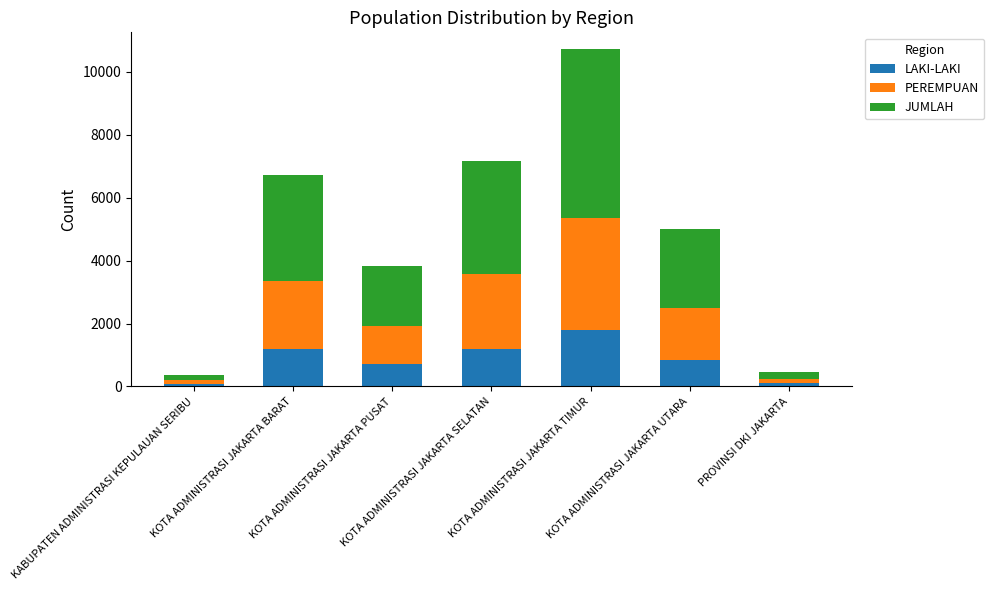

What is the difference between the maximum and minimum values in the LAKI-LAKI series?

1713